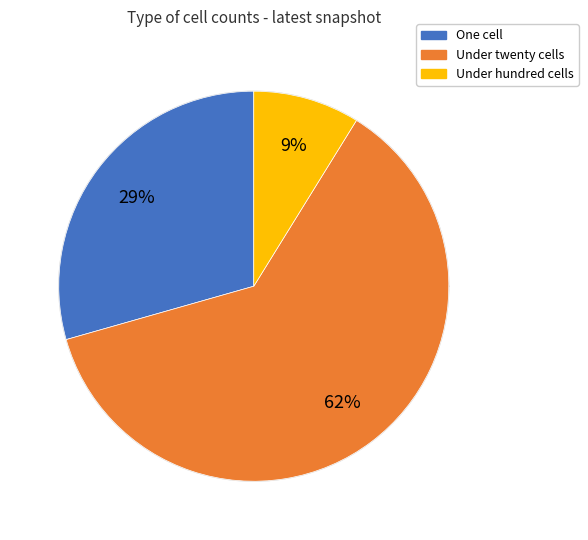

To the nearest percent, what percentage of the pie is under_hundred_cells?

9%